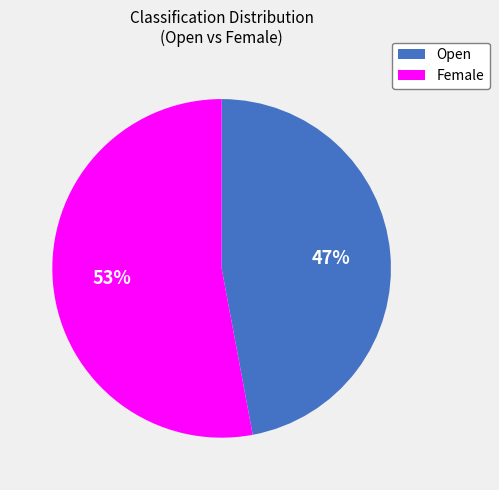

The Female slice represents 53% of the pie. True or false?

True